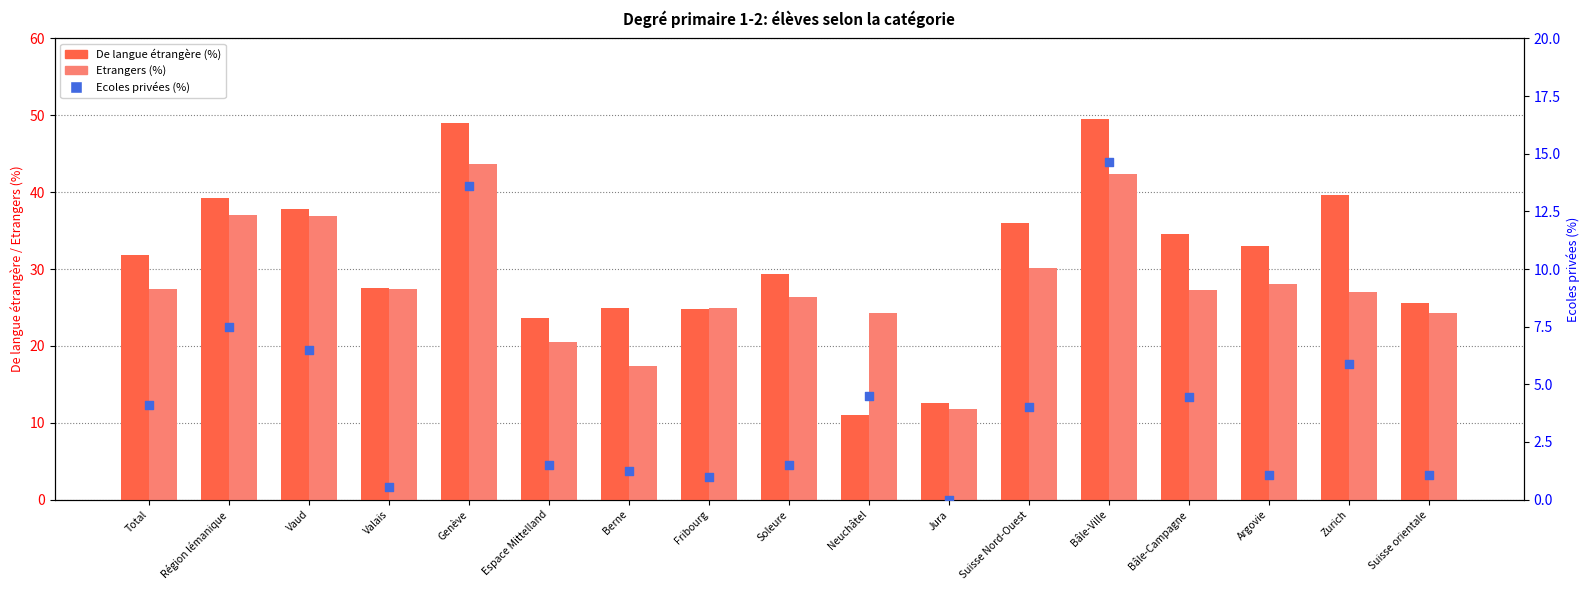

What are all the series names shown in the legend?

De langue étrangère (%), Etrangers (%), Ecoles privées (%)